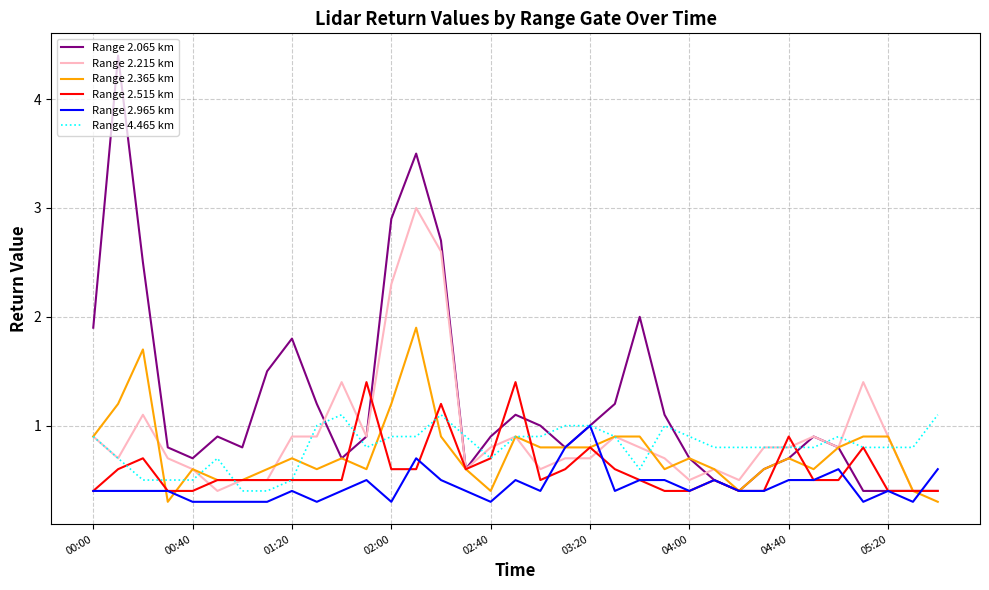

Which series has the largest total across all categories?

Range 2.065 km